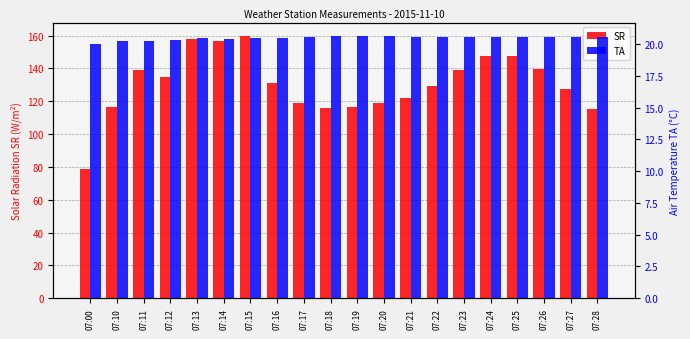

What are all the series names shown in the legend?

SR, TA